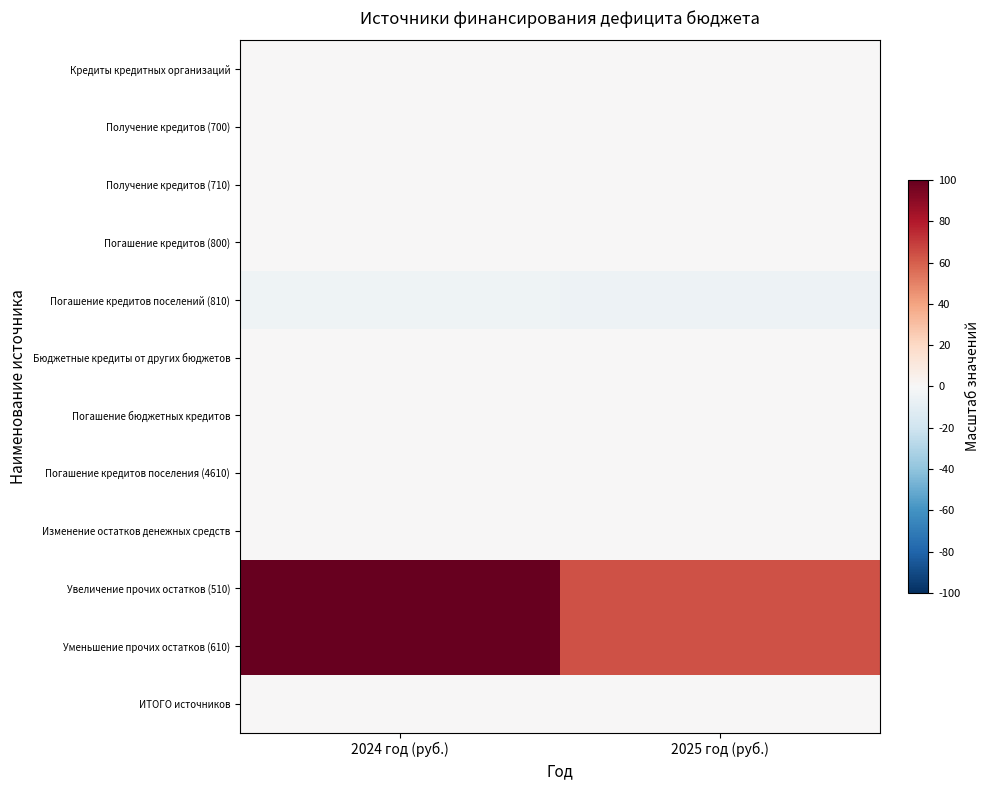

Rank the series by their maximum value, from highest to lowest.

Увеличение прочих остатков (510), Уменьшение прочих остатков (610), Кредиты кредитных организаций, Получение кредитов (700), Получение кредитов (710), Погашение кредитов (800), Бюджетные кредиты от других бюджетов, Погашение бюджетных кредитов, Погашение кредитов поселения (4610), Изменение остатков денежных средств, ИТОГО источников, Погашение кредитов поселений (810)